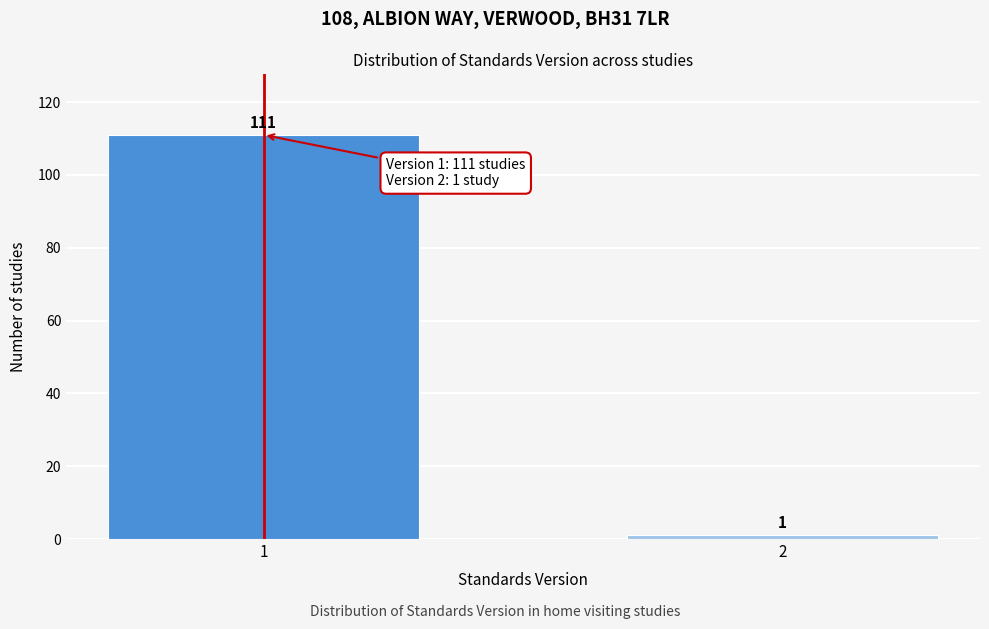

Reading left to right, list all the values displayed in this chart.

111	1